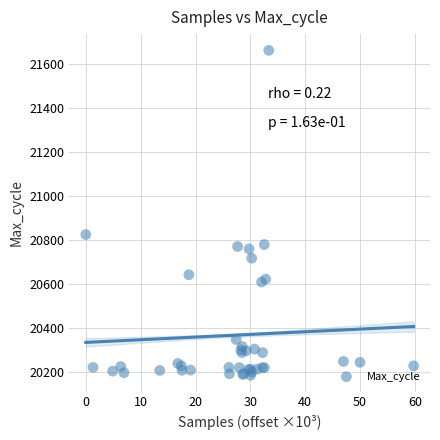

What Y value in the scatter plot is closest to 20923?

20825